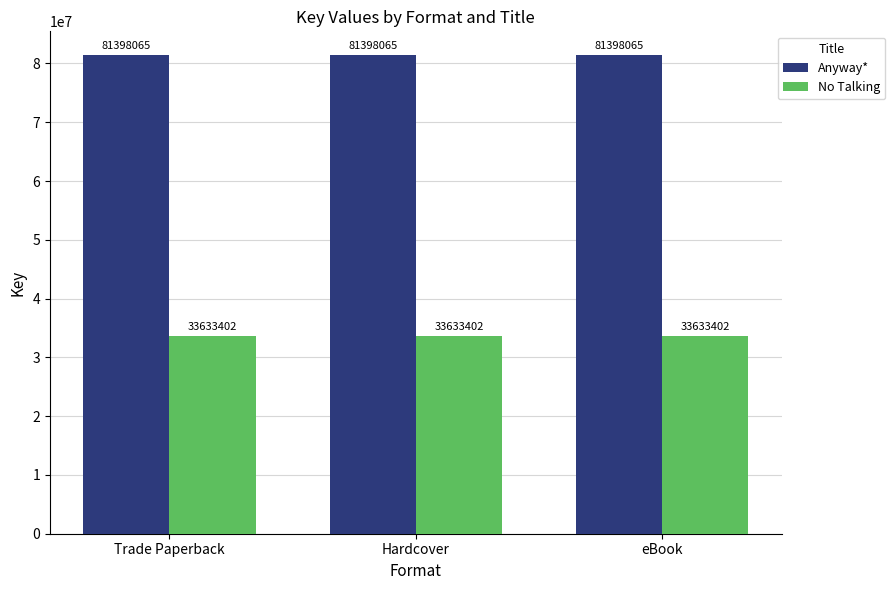

What is the difference between the highest and lowest values at eBook?

47764663